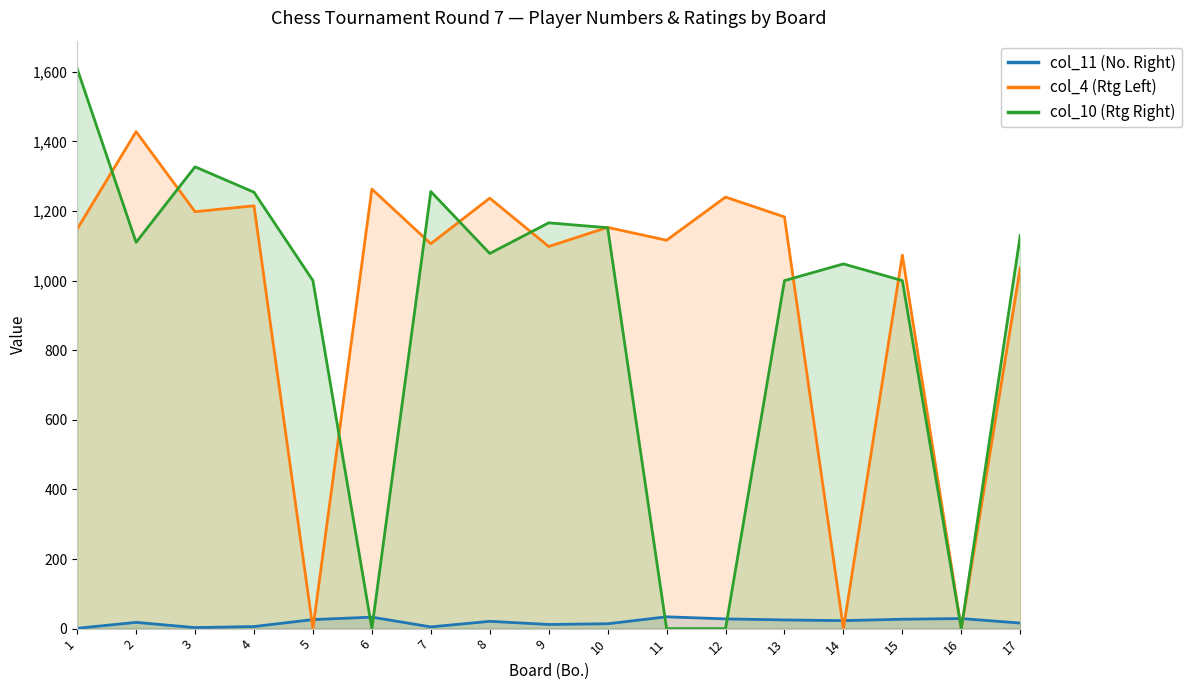

The col_11 (No. Right) series shows 32 at 2. True or false?

False